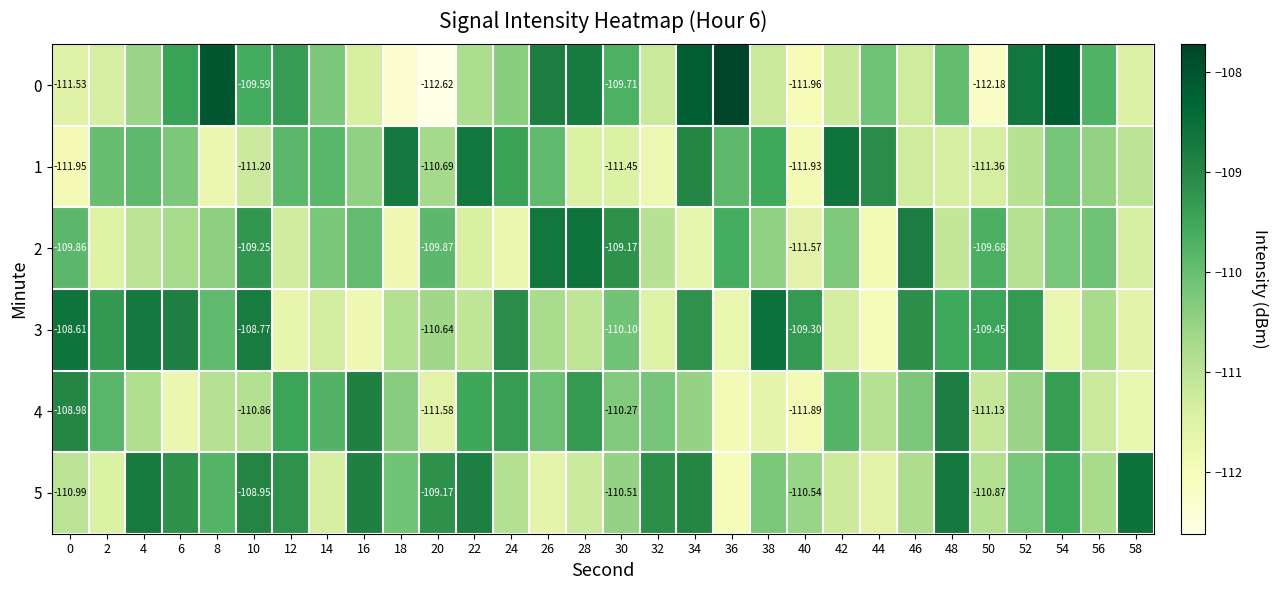

The 5 series shows -108.7 at 48. True or false?

True